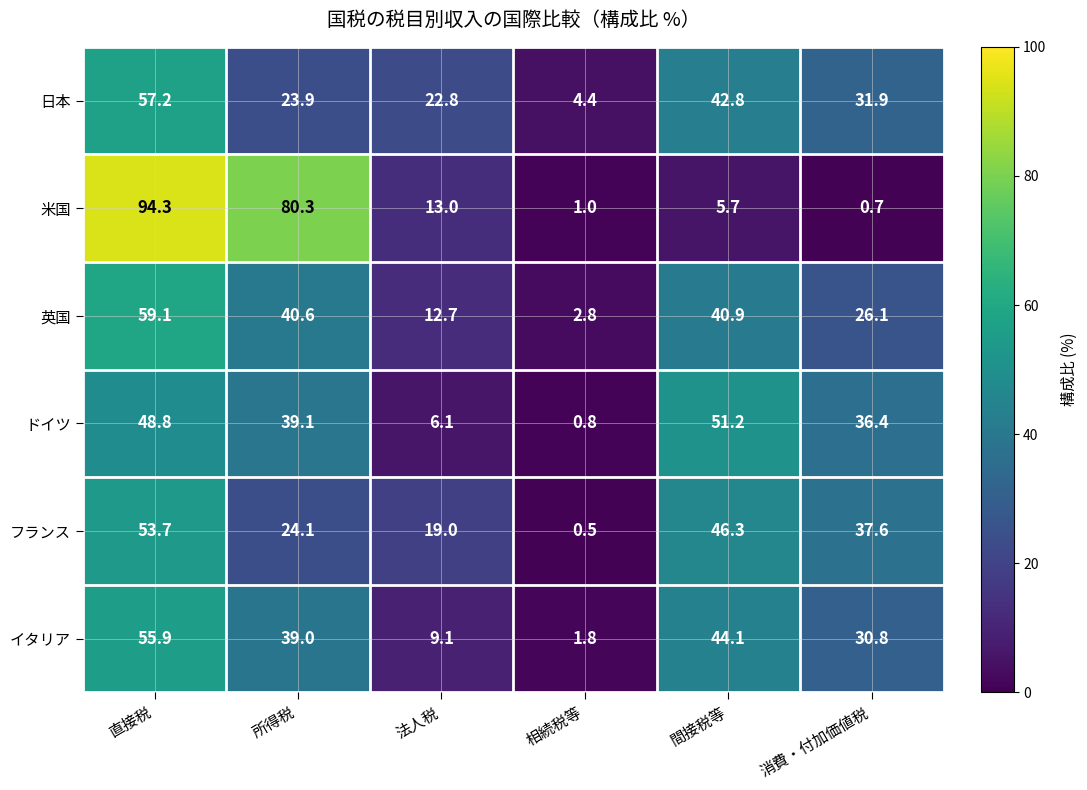

Is the value of 英国 at 間接税等 greater than the value of フランス at 消費・付加価値税?

Yes